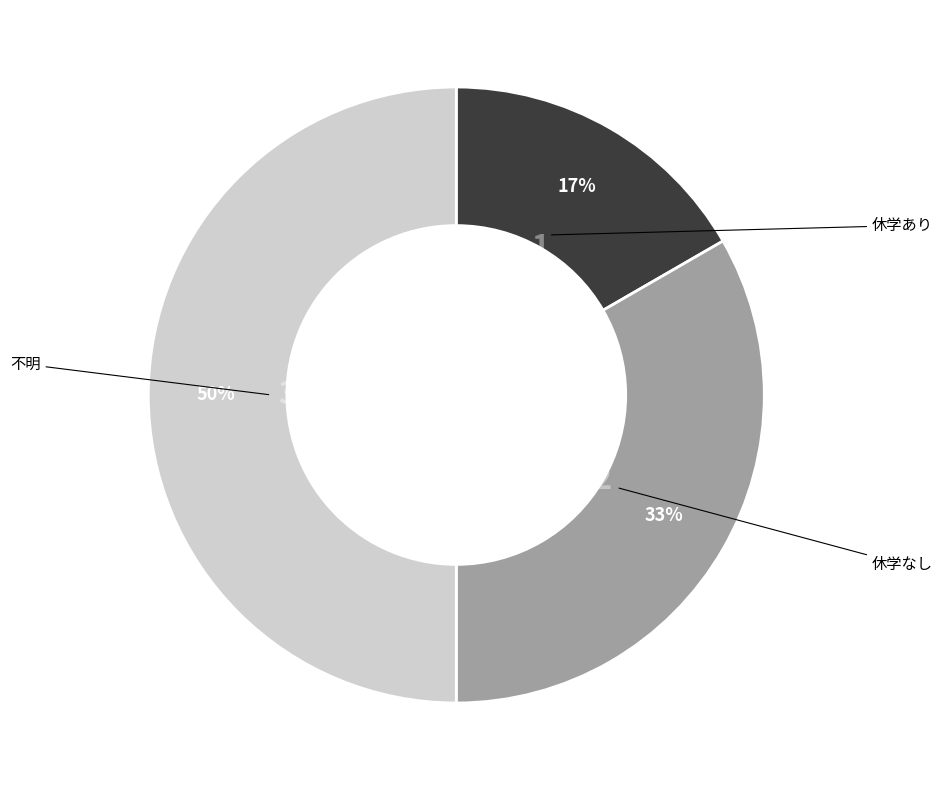

What is the ratio of the value at 休学あり to the value at 不明?

0.3